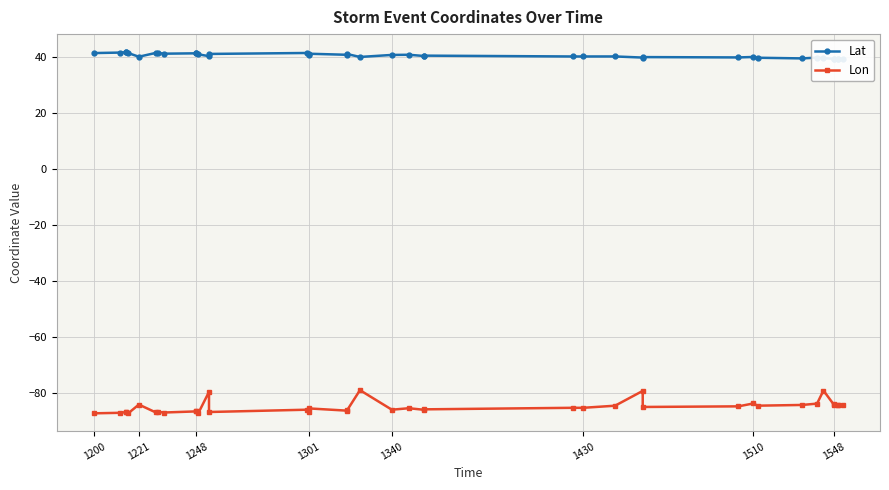

What is the maximum value for Lat?

41.7